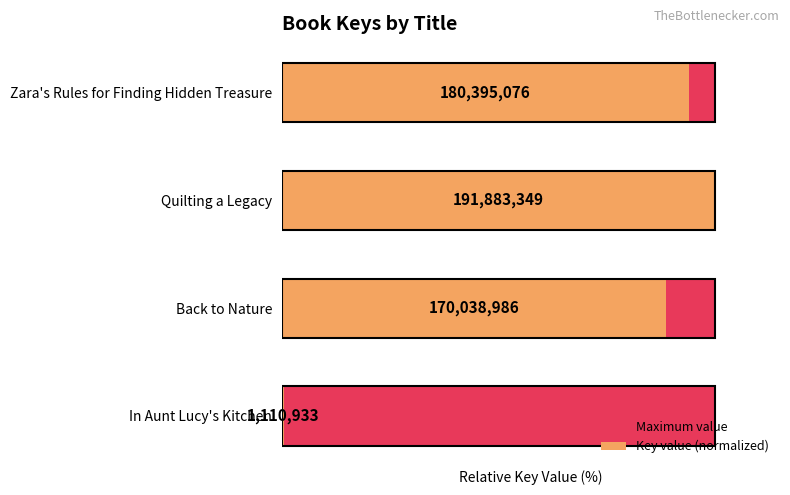

True or false: Key value (normalized) has a value of 94.0 at 0.

True